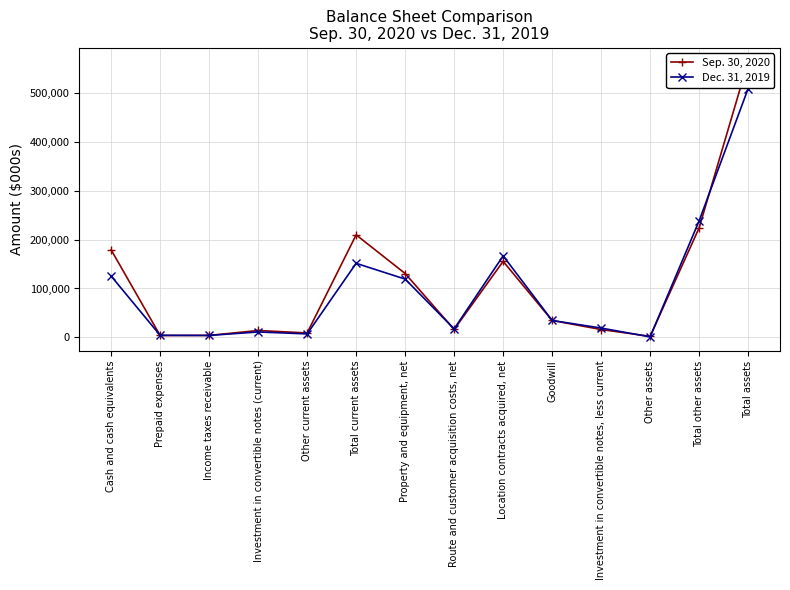

Where is Dec. 31, 2019 nearest to the value 255122?

Total other assets